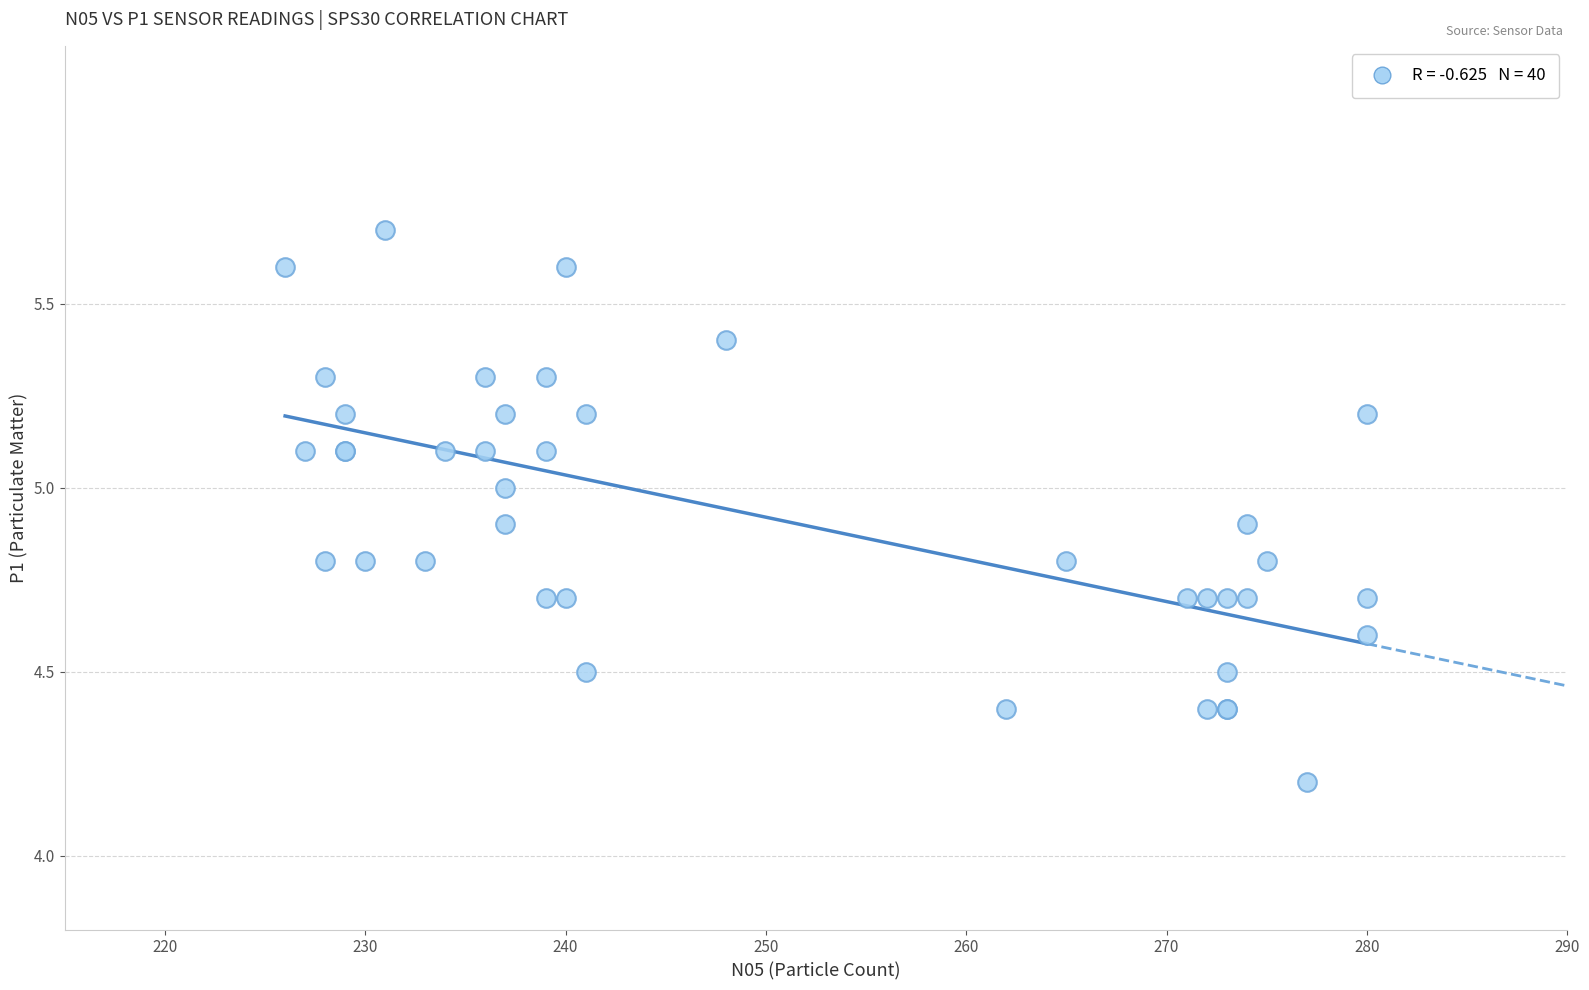

What Y value in the scatter plot is closest to 4?

4.2